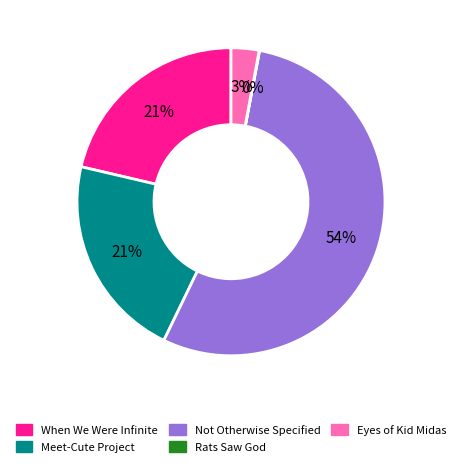

Between Not Otherwise Specified and Meet-Cute Project, which is larger?

Not Otherwise Specified